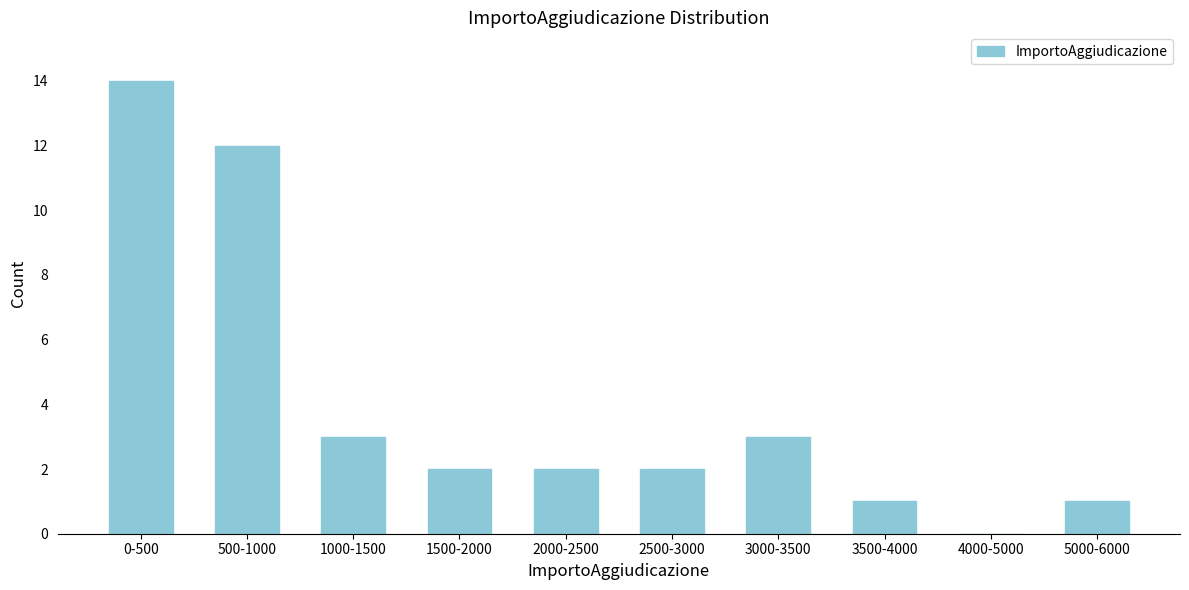

Reading left to right, what are all the values shown in this chart?

0-500=14	500-1000=12	1000-1500=3	1500-2000=2	2000-2500=2	2500-3000=2	3000-3500=3	3500-4000=1	4000-5000=0	5000-6000=1